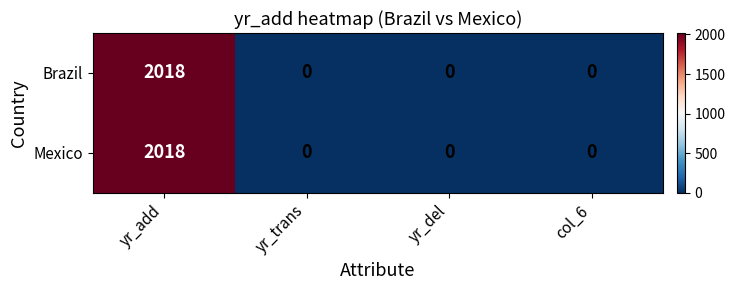

The Brazil series shows -641 at col_6. True or false?

False